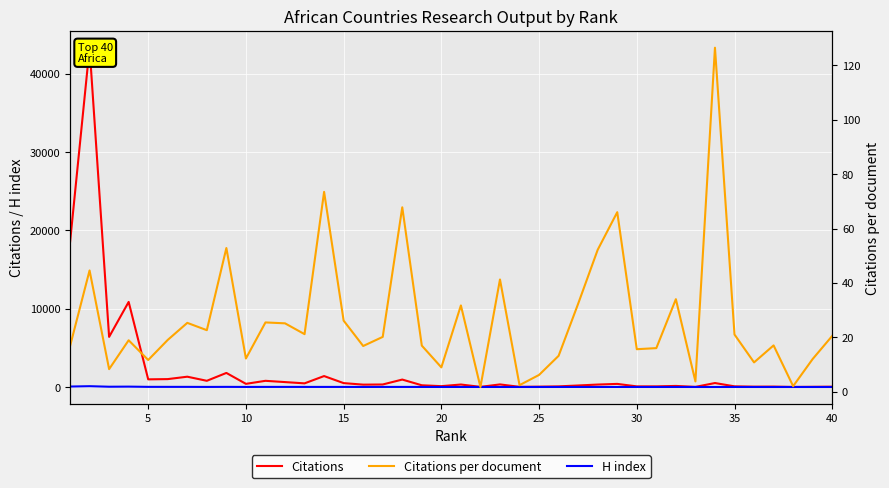

How many data points in Citations per document are above 20?

20